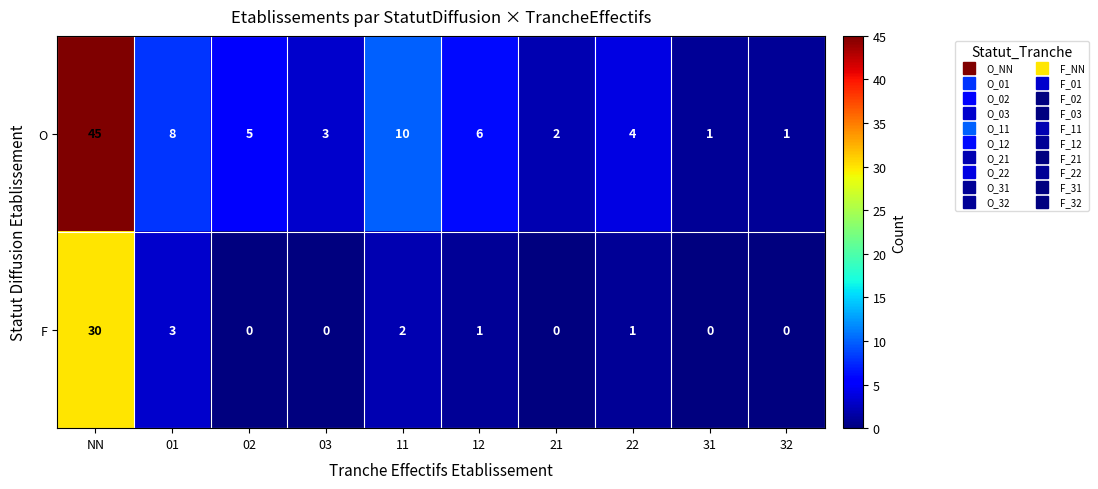

Rank the series at 12 from highest to lowest value.

O, F